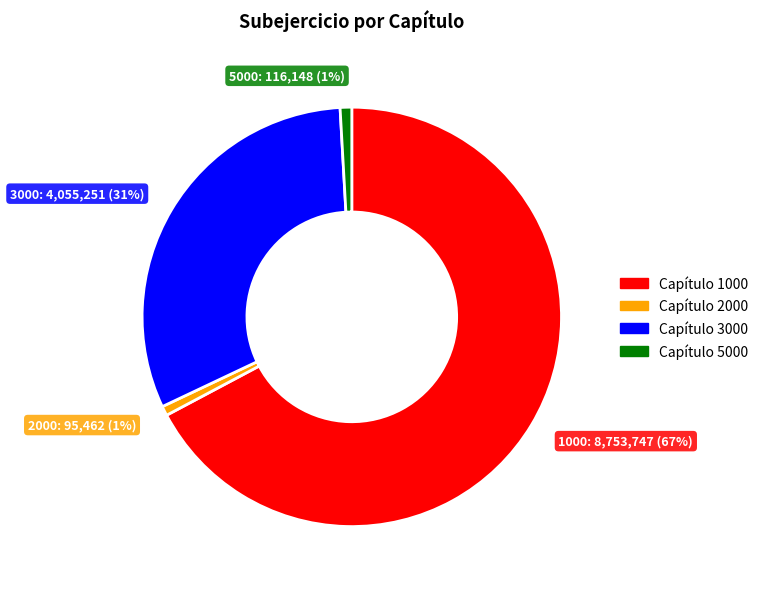

To the nearest percent, what is the difference between the largest and smallest slice percentages?

66%